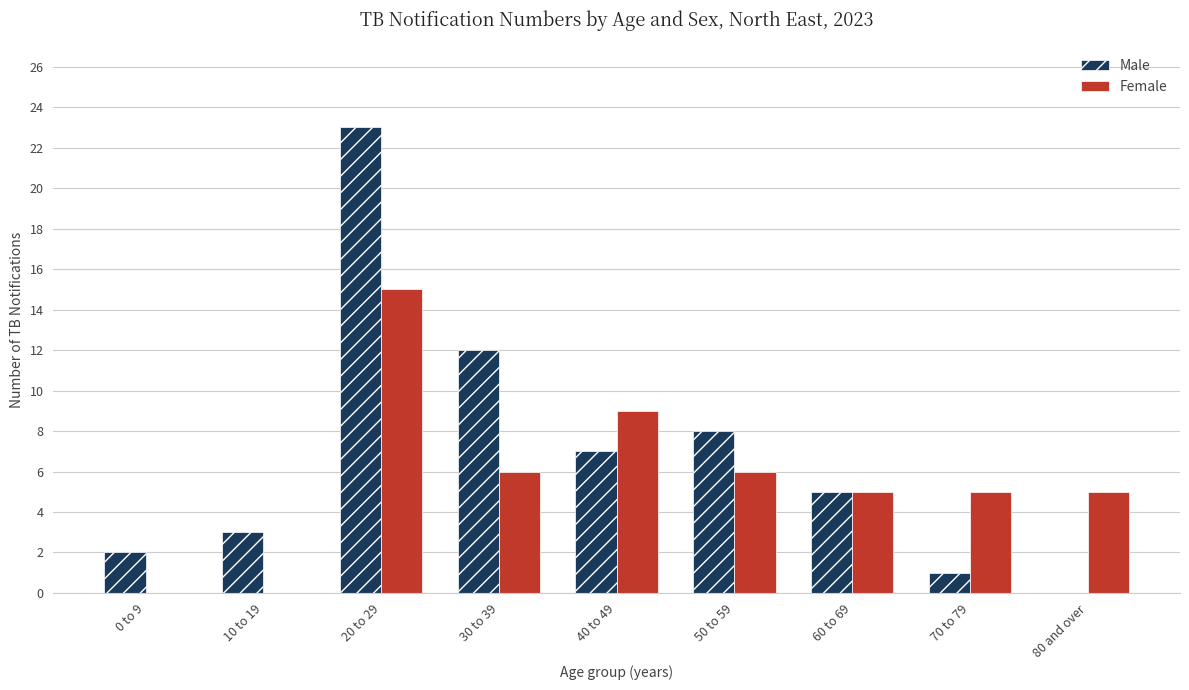

How many series are shown in this chart?

2